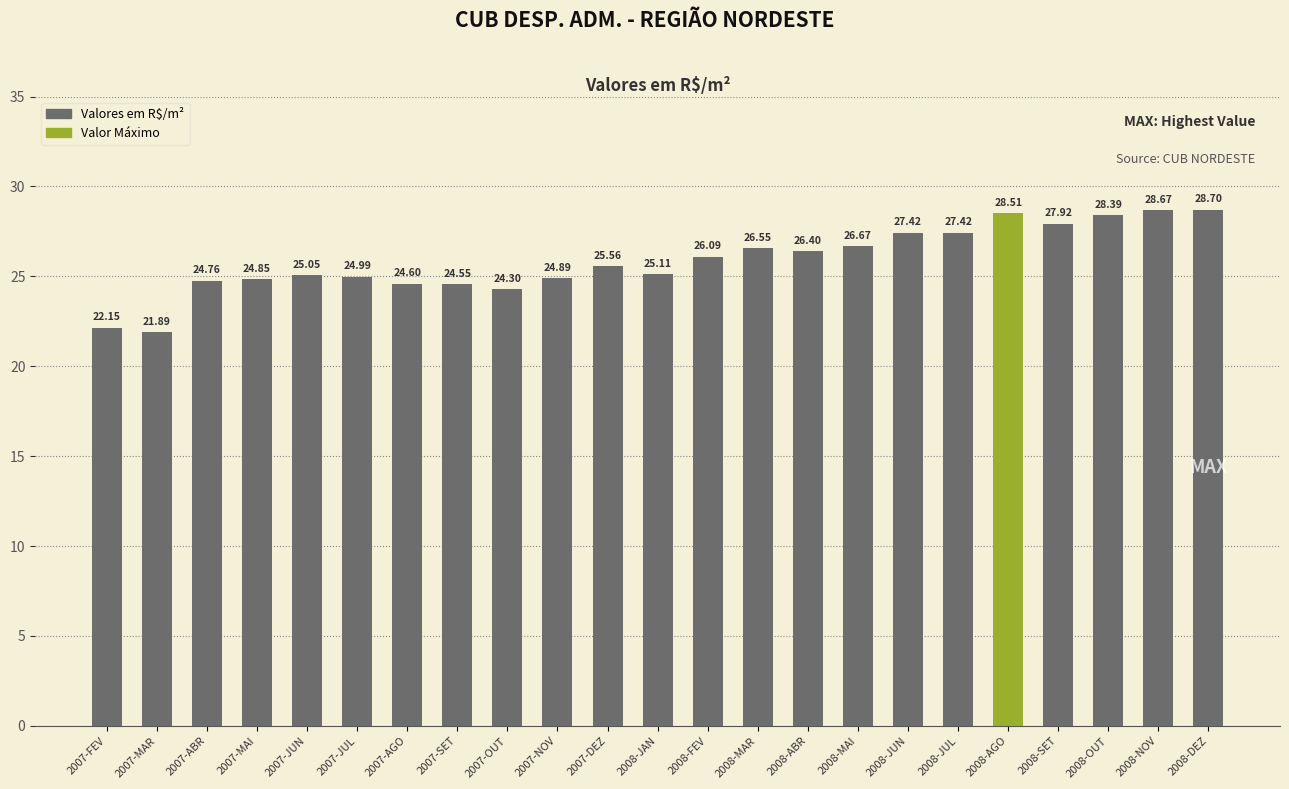

Which has a higher value, 2007-JUL or 2007-SET?

2007-JUL